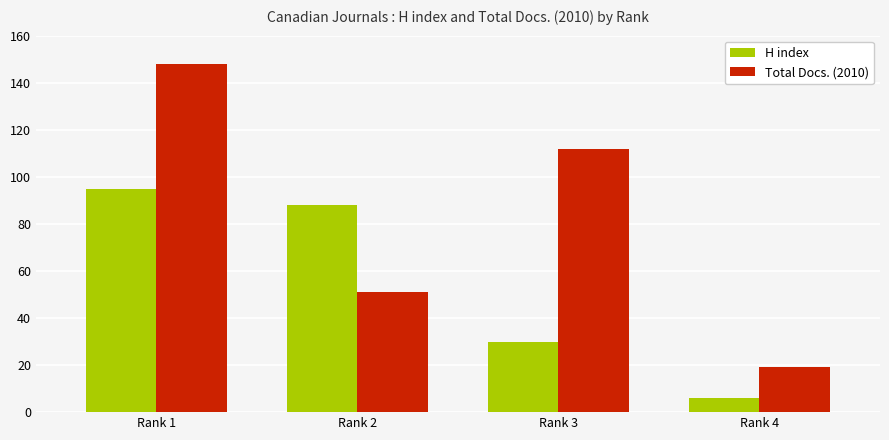

Rank the series by their average value, from lowest to highest.

H index, Total Docs. (2010)